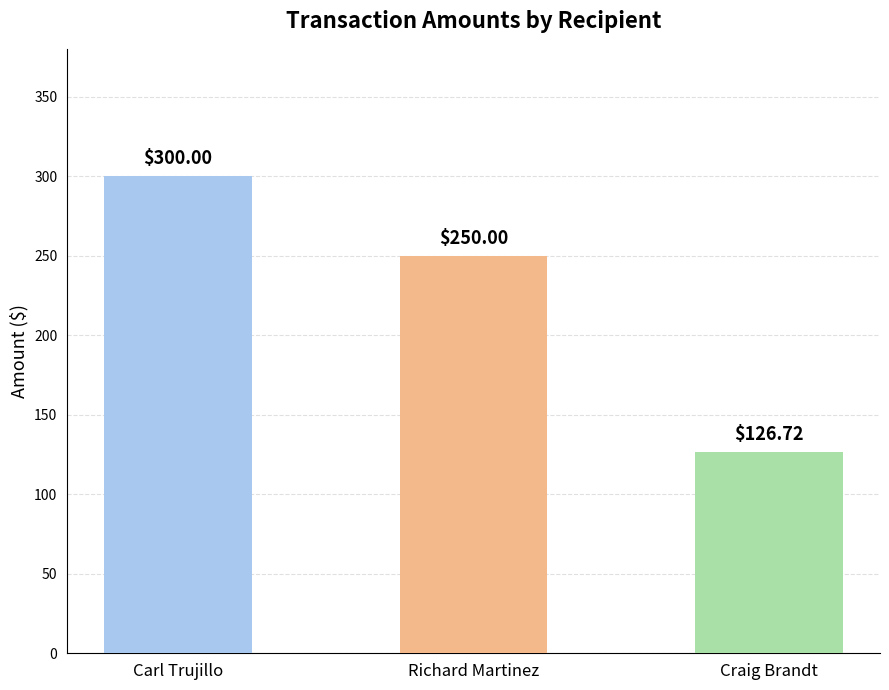

What is the ratio of the value at Carl Trujillo to the value at Richard Martinez?

1.2